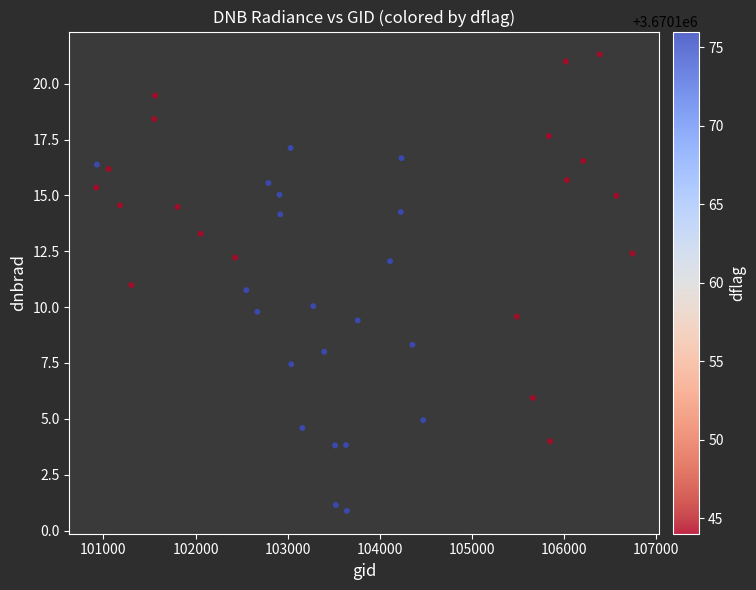

What is the range of X values (max minus min)?

5821.0